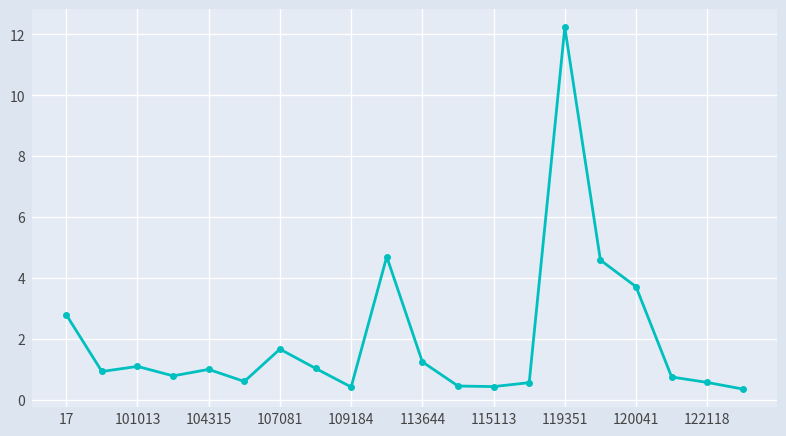

What is the average value?

2.0